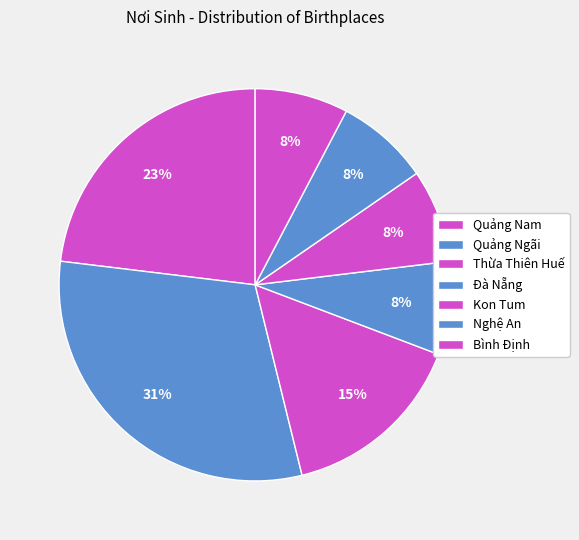

How many slices are in this pie chart?

7